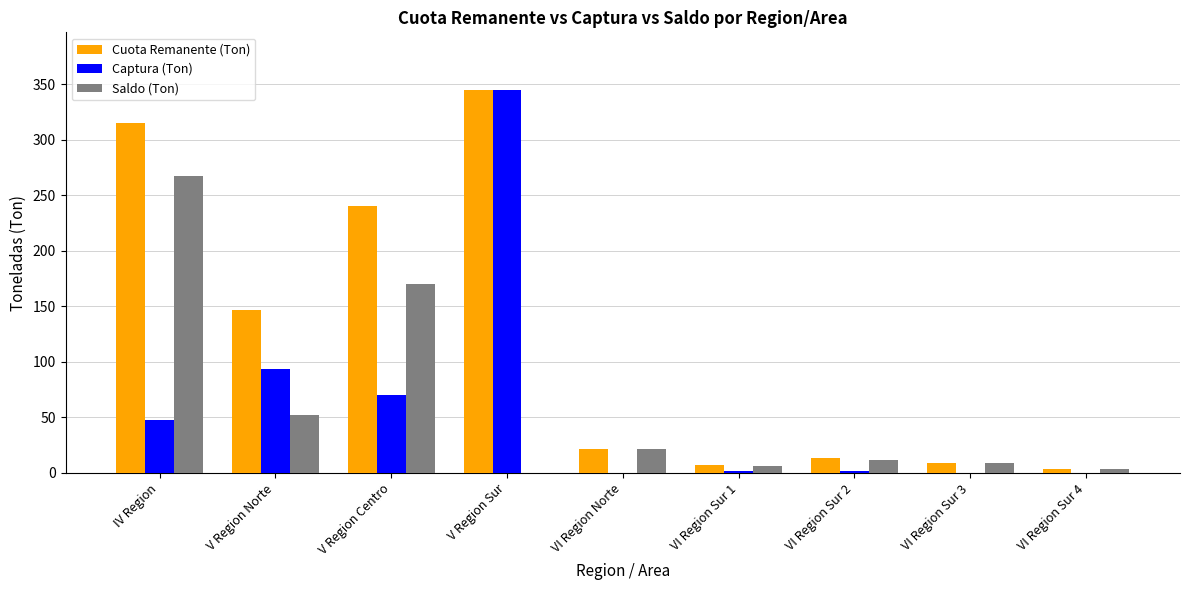

What is the total value across all series at IV Region?

630.6